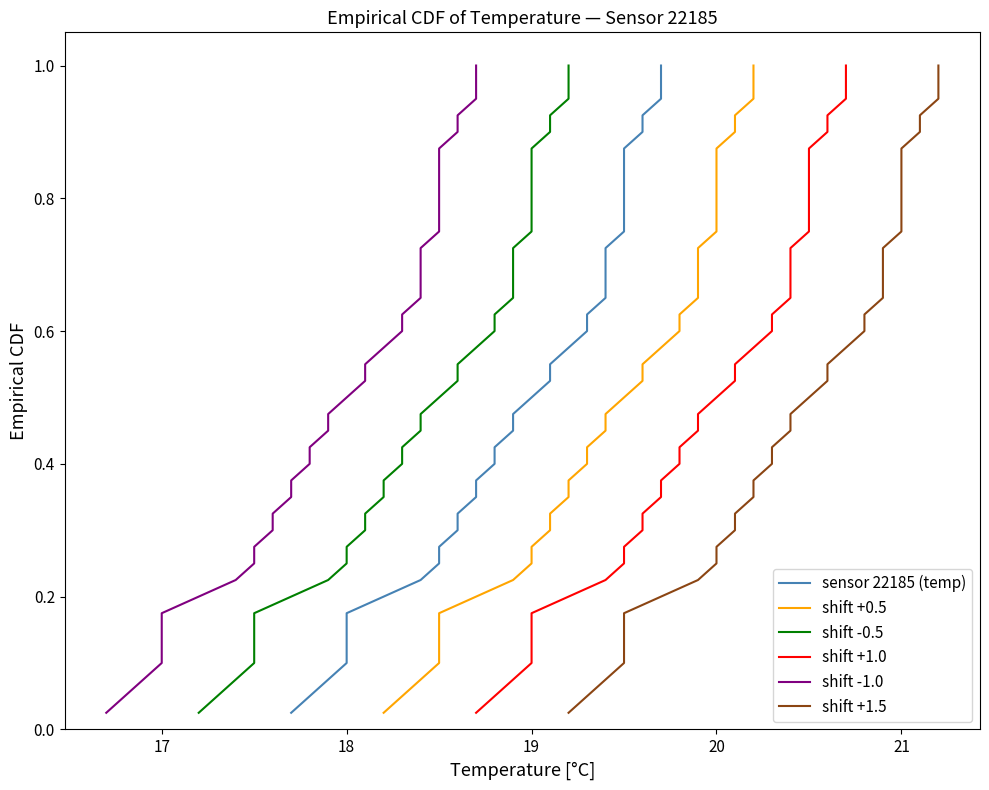

Is the value of shift +1.5 at 21 greater than the value of shift +1.0 at 19?

Yes